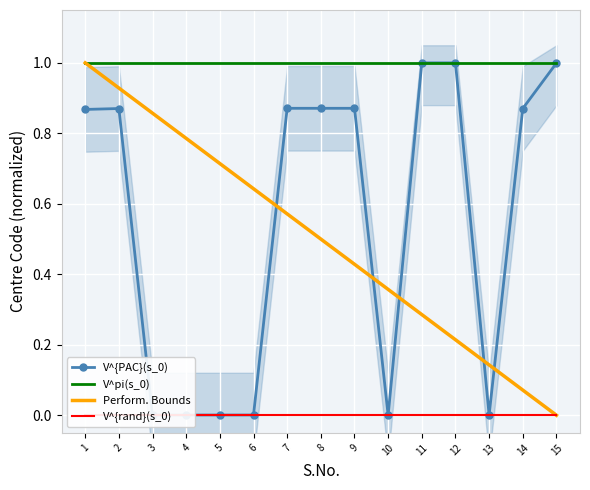

Rank the series by their maximum value, from lowest to highest.

V^{rand}(s_0), V^{PAC}(s_0), V^pi(s_0), Perform. Bounds